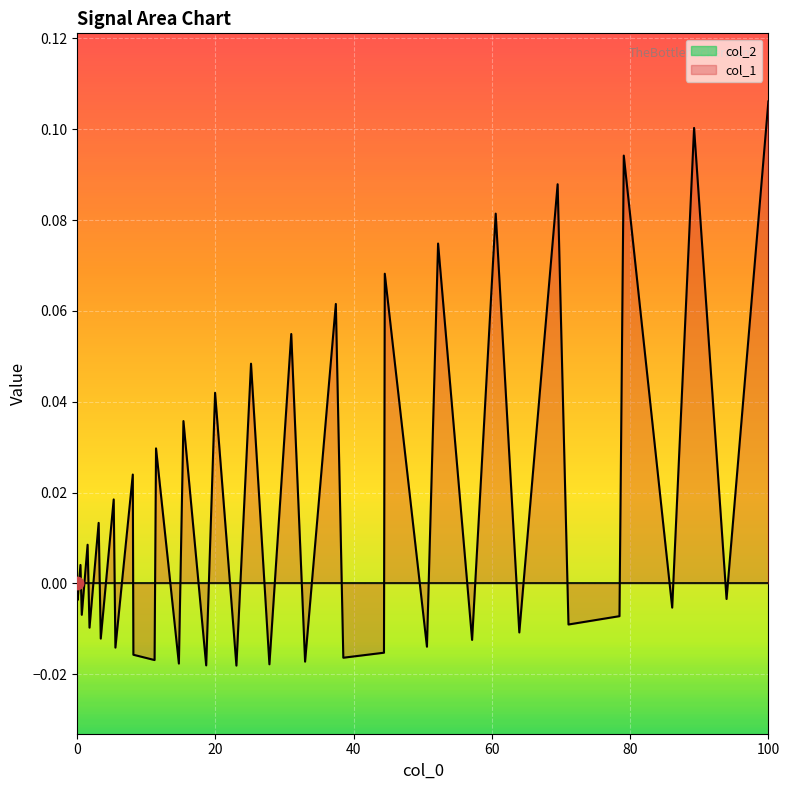

What is the change in value from 100 to 39?

+0.1